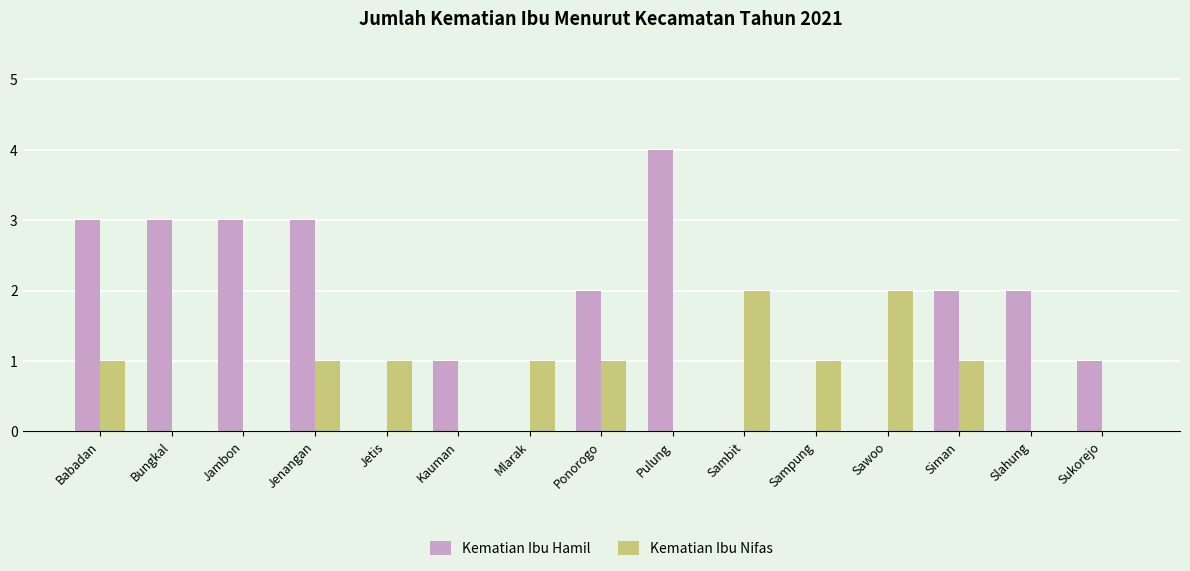

What is the total value across all series at Pulung?

4